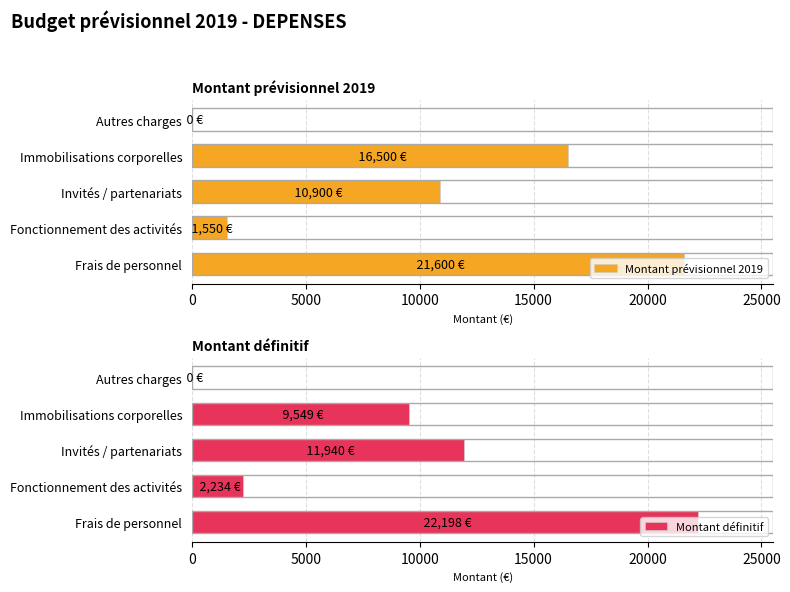

The Montant définitif series shows -14455.7 at Autres charges. True or false?

False